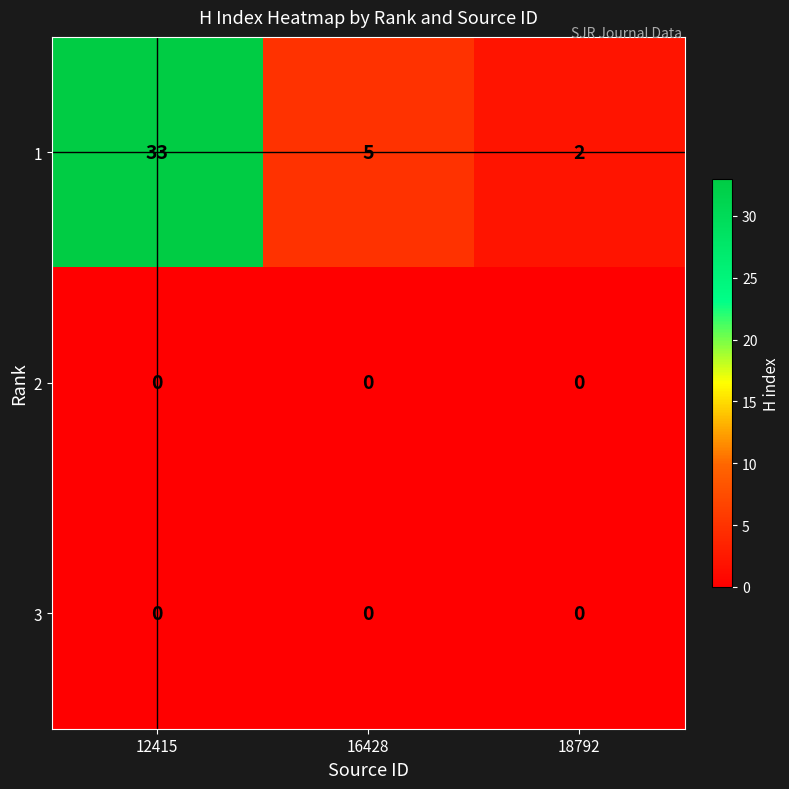

Is it true that 2 equals 0 at 16428?

True